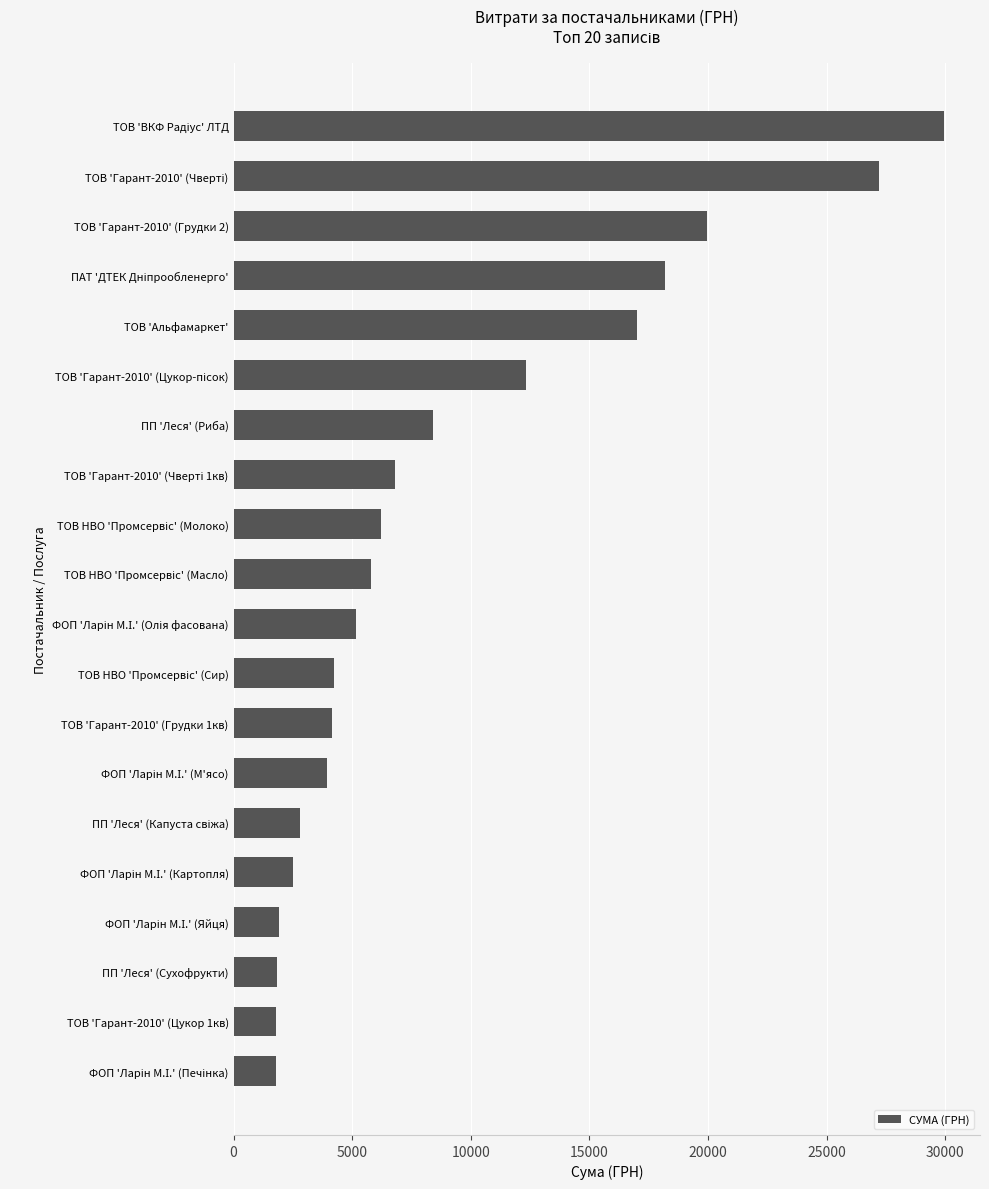

What value does the data have at ПП 'Леся' (Сухофрукти)?

1851.9